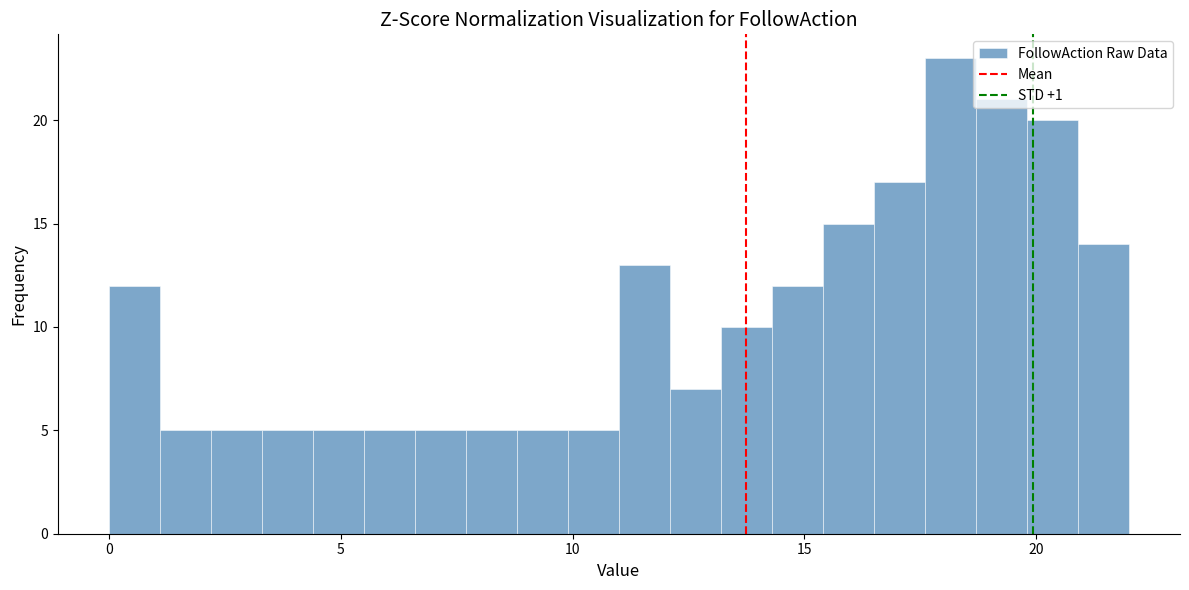

Around what value on the x-axis is the tallest bar? Give the approximate position of its centre, as read against the axis.

18.0